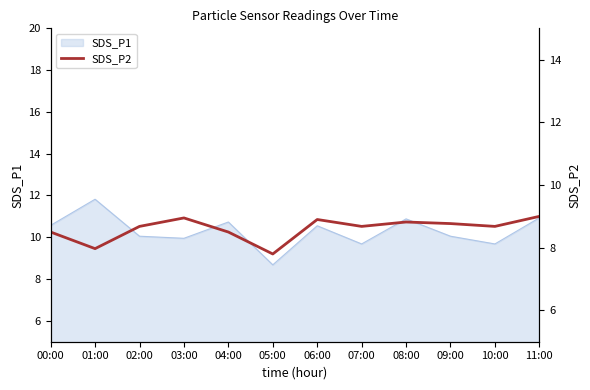

How many data points are above 8?

10